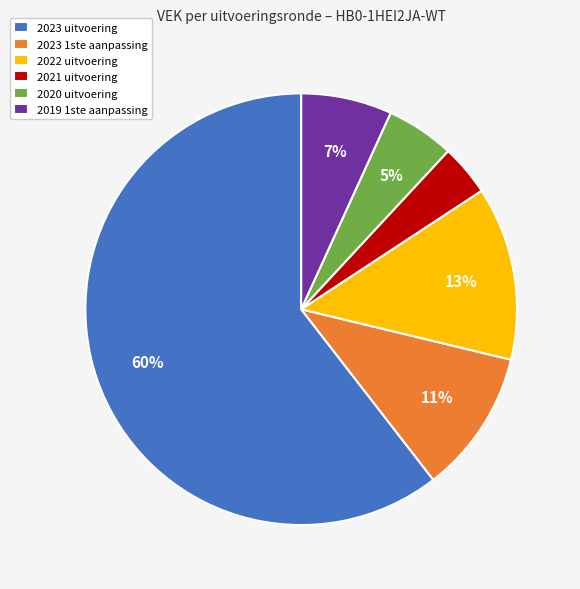

Is the sum of 2020 uitvoering and 2023 1ste aanpassing greater than half?

No